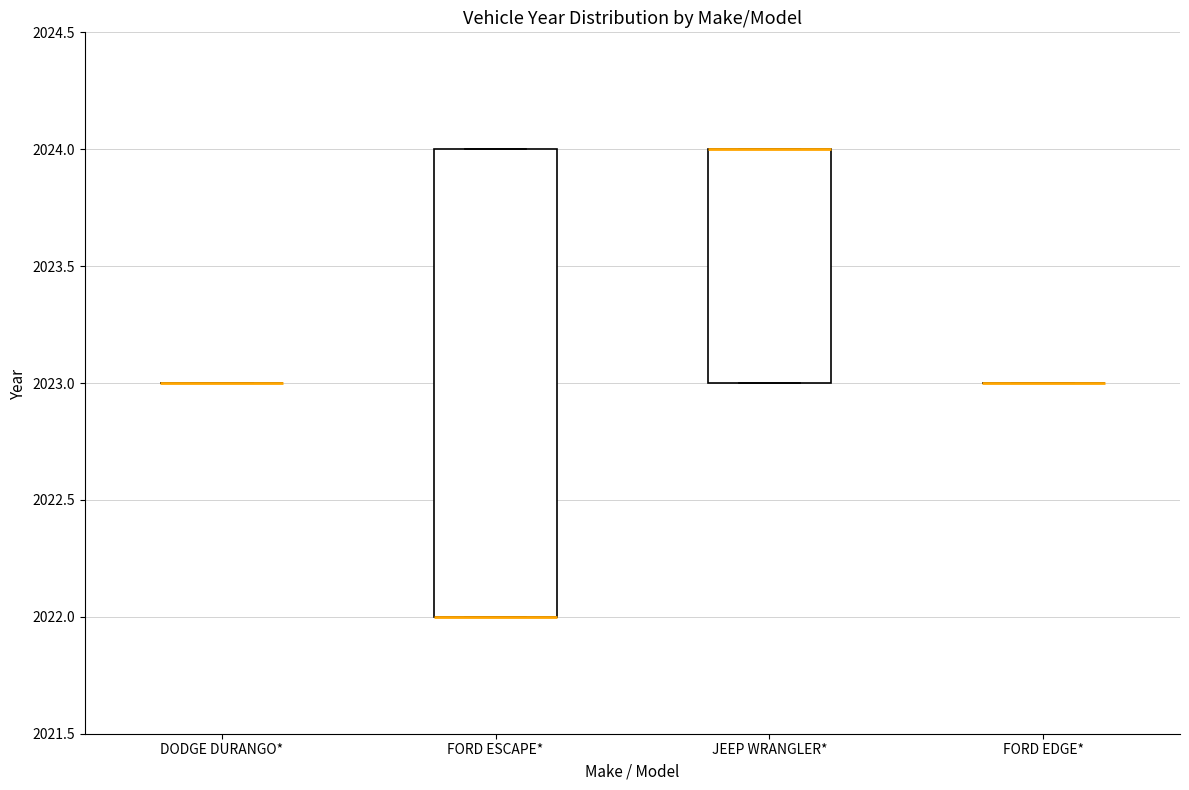

Reading left to right, transcribe this box plot: for each box, give where its median line is, the range the box spans, and where its two whiskers end, as read against the y-axis. The values are not printed on the chart, so give them approximately, as read against the axis.

DODGE DURANGO*: box collapsed to a line at 2023, whiskers 2023 to 2023
FORD ESCAPE*: median 2022 (drawn on the box's lower edge), box 2022 to 2024, whiskers 2022 to 2024
JEEP WRANGLER*: median 2024 (drawn on the box's upper edge), box 2023 to 2024, whiskers 2023 to 2024
FORD EDGE*: box collapsed to a line at 2023, whiskers 2023 to 2023